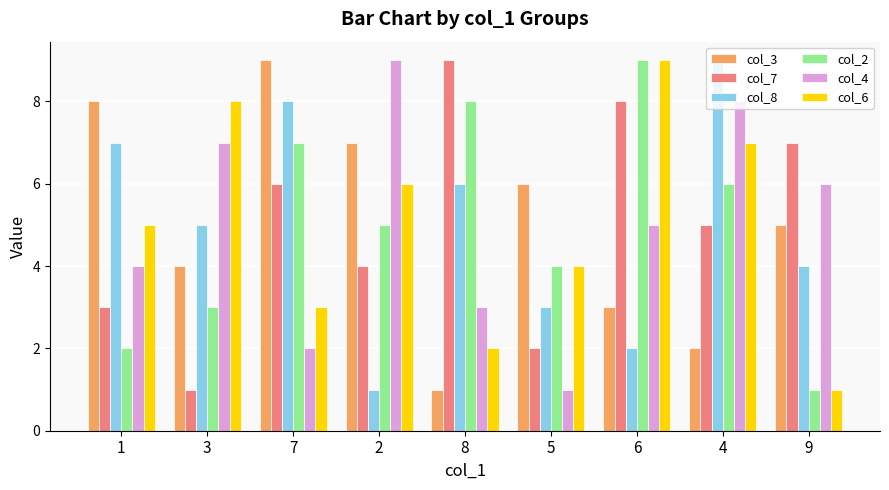

Reading left to right, transcribe all the data shown in this chart.

col_3: 1=8	3=4	7=9	2=7	8=1	5=6	6=3	4=2	9=5
col_7: 1=3	3=1	7=6	2=4	8=9	5=2	6=8	4=5	9=7
col_8: 1=7	3=5	7=8	2=1	8=6	5=3	6=2	4=9	9=4
col_2: 1=2	3=3	7=7	2=5	8=8	5=4	6=9	4=6	9=1
col_4: 1=4	3=7	7=2	2=9	8=3	5=1	6=5	4=8	9=6
col_6: 1=5	3=8	7=3	2=6	8=2	5=4	6=9	4=7	9=1